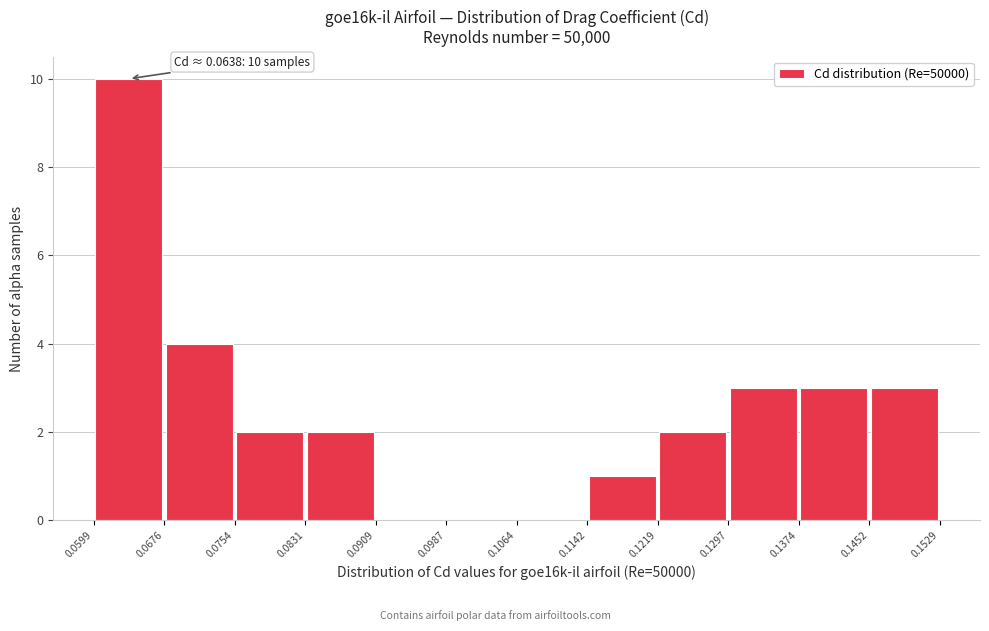

Which range on the x-axis has the tallest bar?

0.0599 to 0.0676